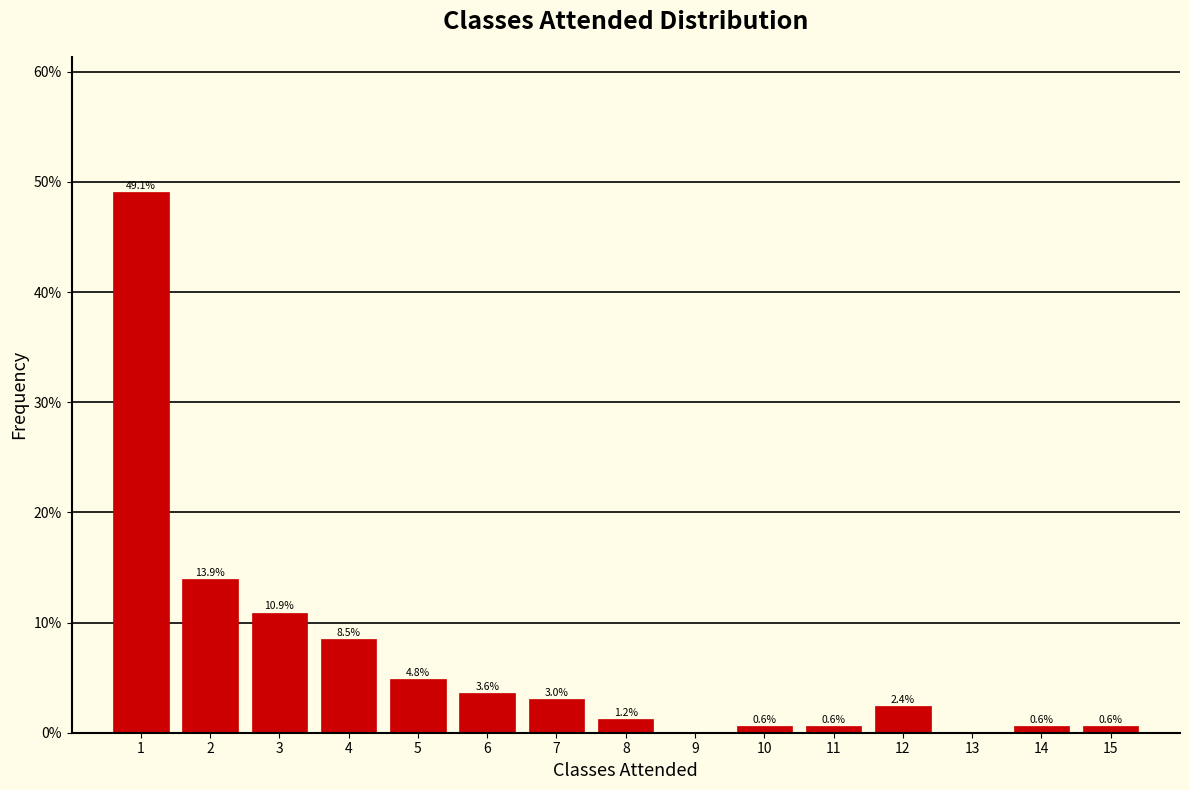

Which range on the x-axis has the tallest bar?

0.5 to 1.5